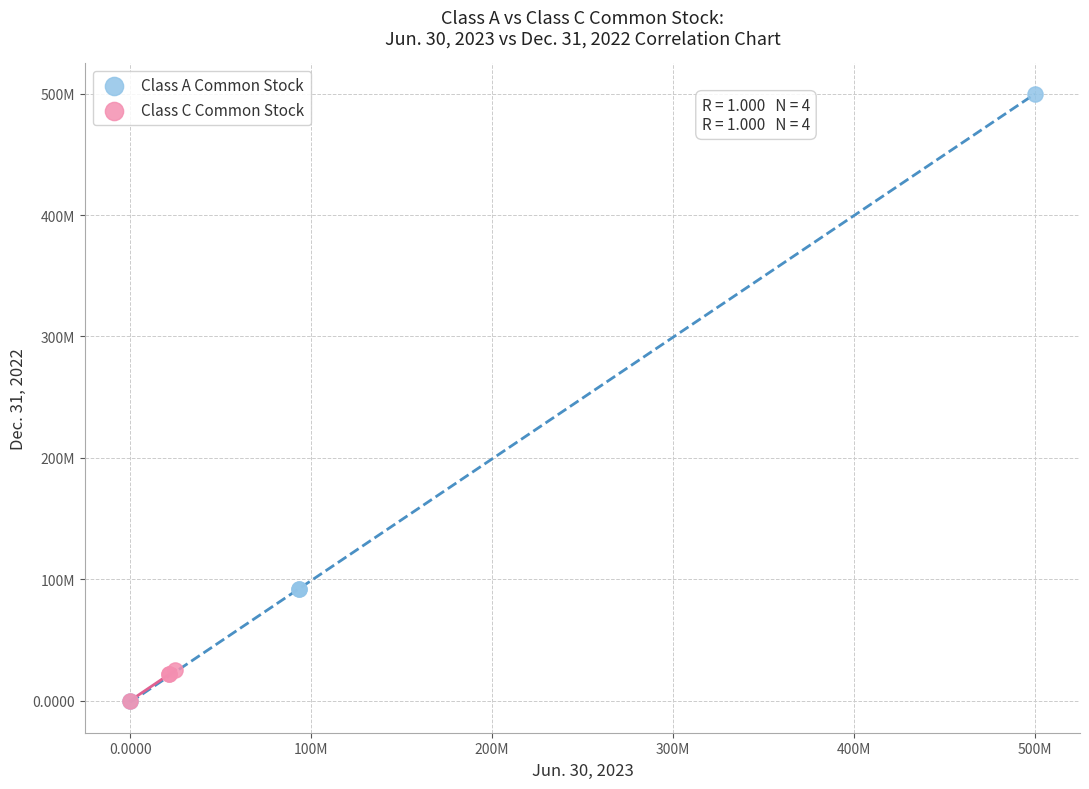

Which series has the largest Y range (max minus min)?

Class A Common Stock